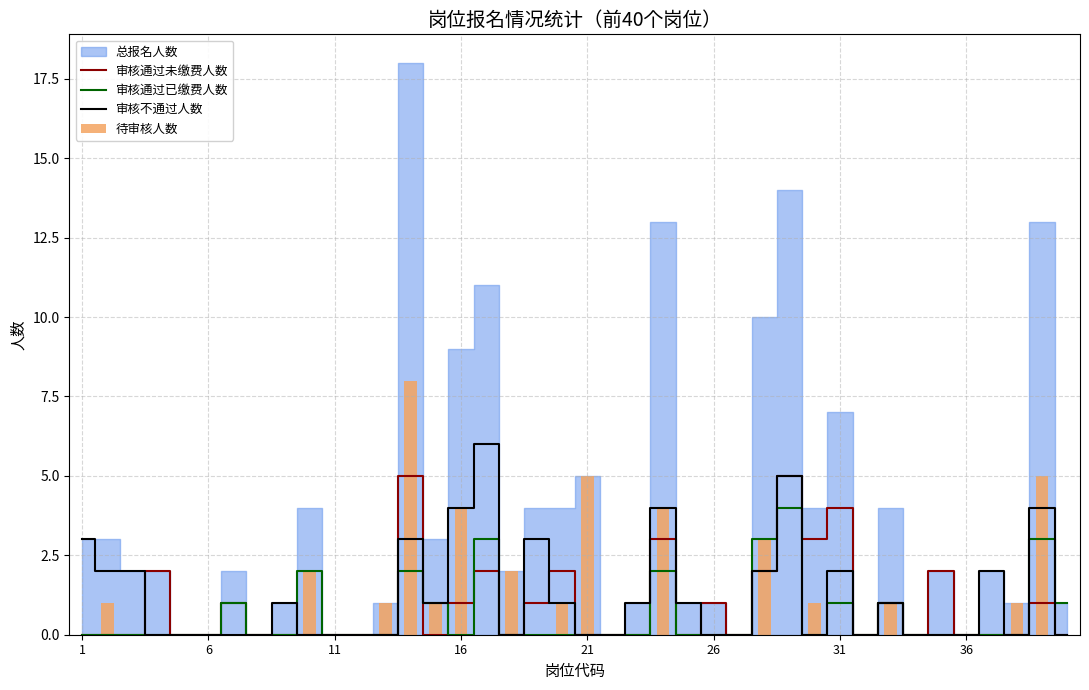

The 审核通过未缴费人数 series shows 0 at 21. True or false?

True